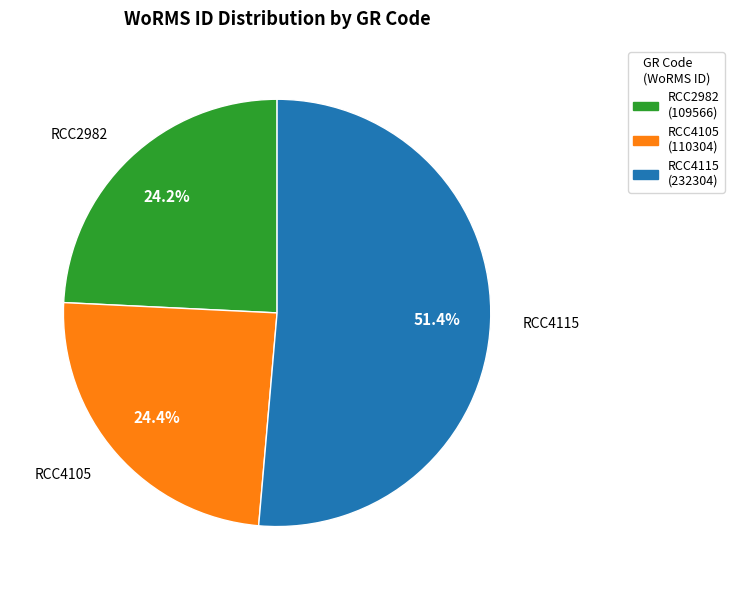

How many slices are in this pie chart?

3